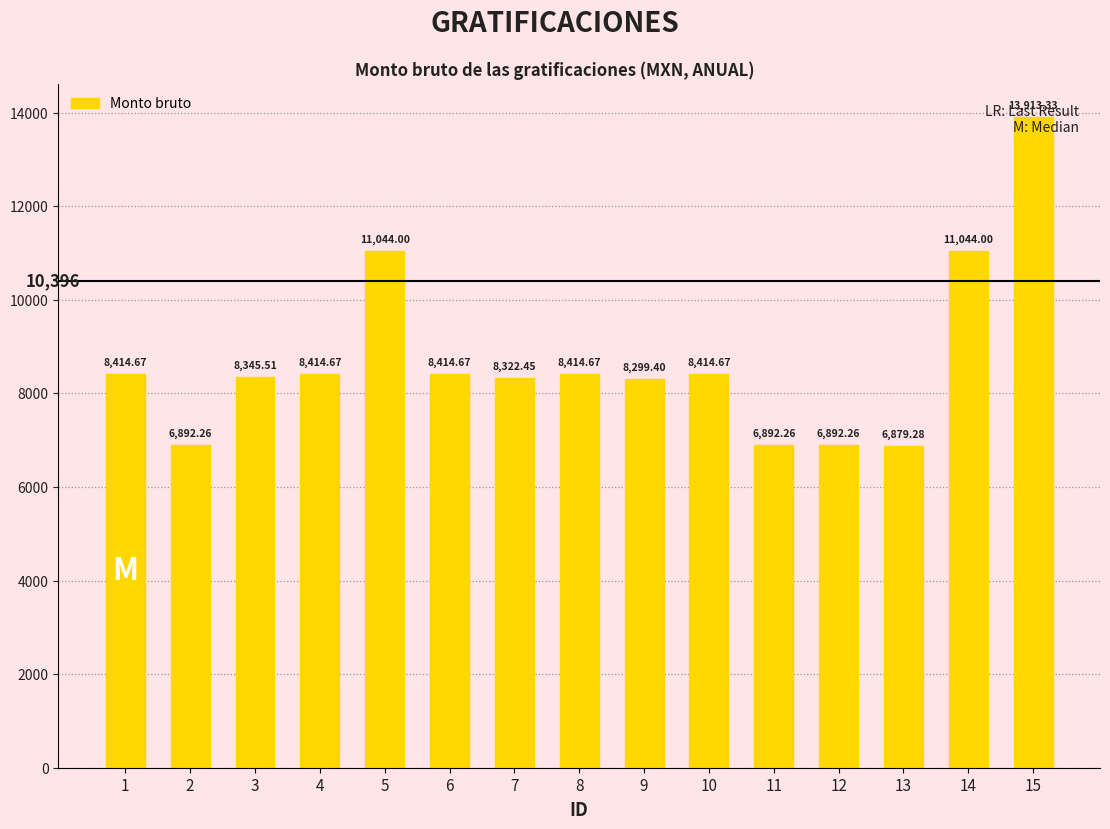

Reading left to right, list all the values displayed in this chart.

8414.7	6892.3	8345.5	8414.7	11044.0	8414.7	8322.5	8414.7	8299.4	8414.7	6892.3	6892.3	6879.3	11044.0	13913.3